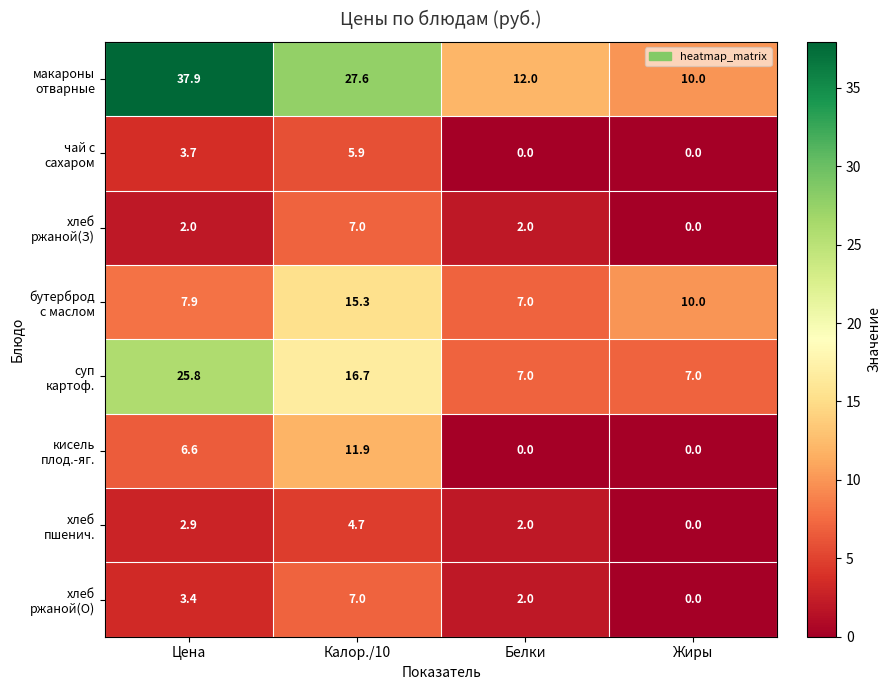

At which category is the sum across all series the highest?

Калор./10